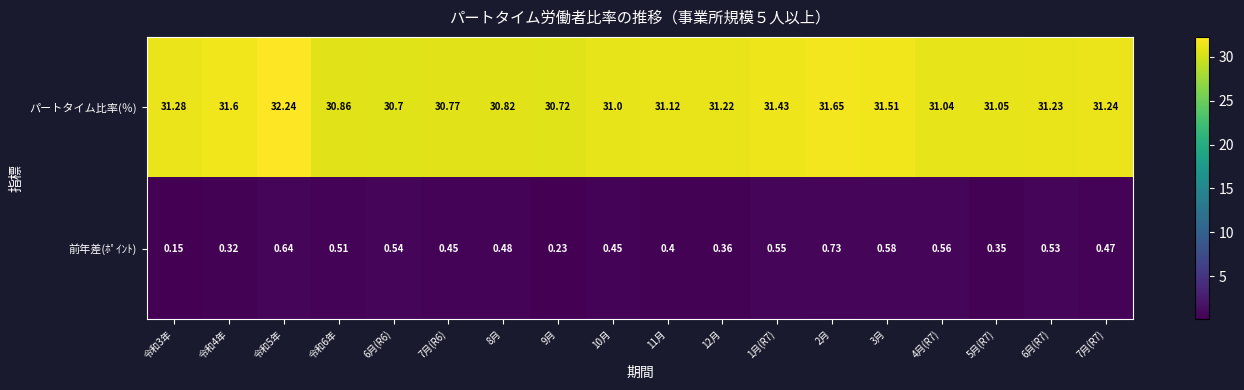

Which series has the largest total across all categories?

パートタイム比率(％)